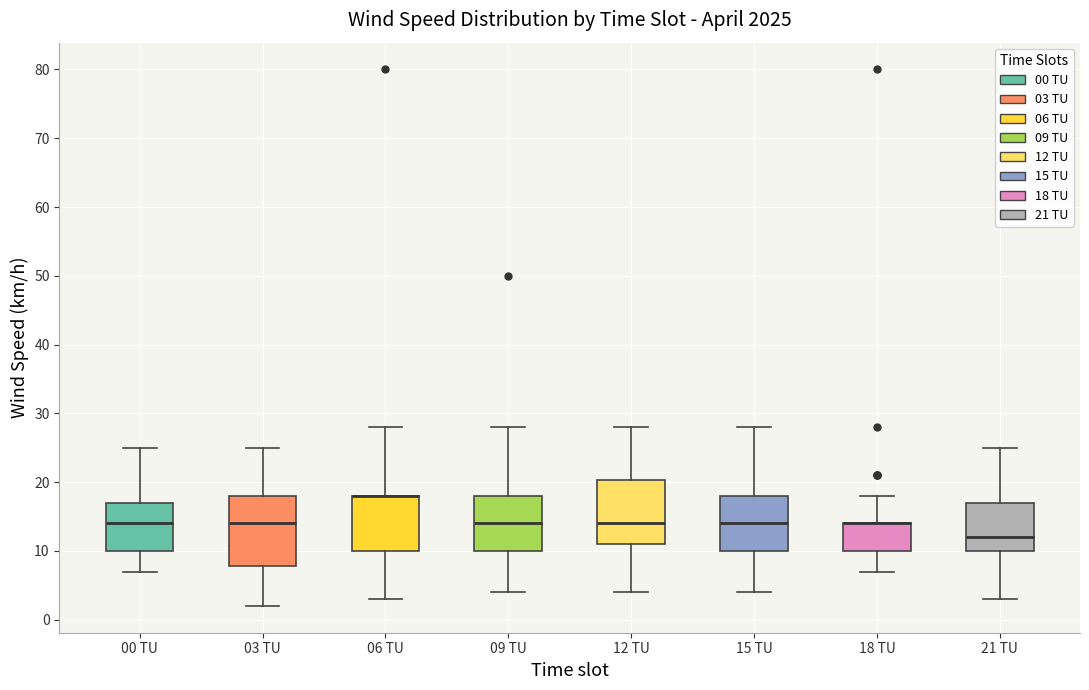

Comparing the boxes themselves (not the whiskers), which one is the tallest?

03 TU